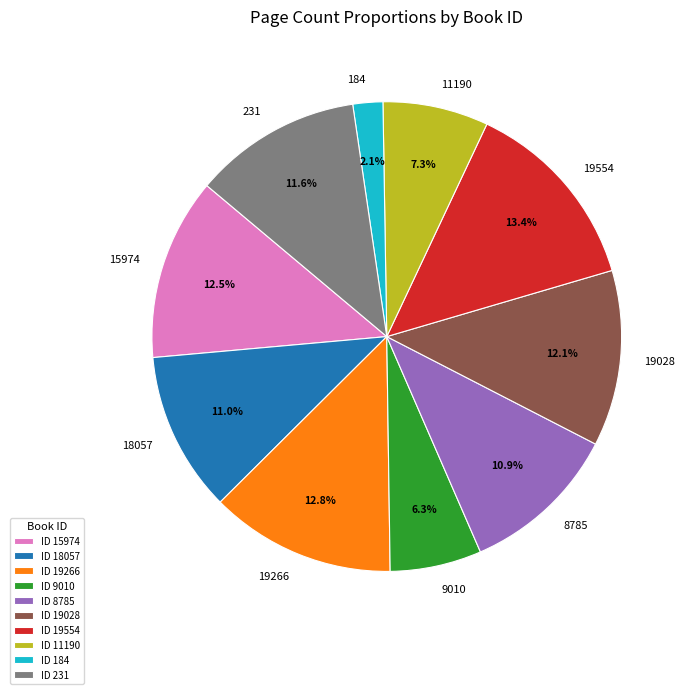

True or false: 9010 accounts for 6% of the total.

True